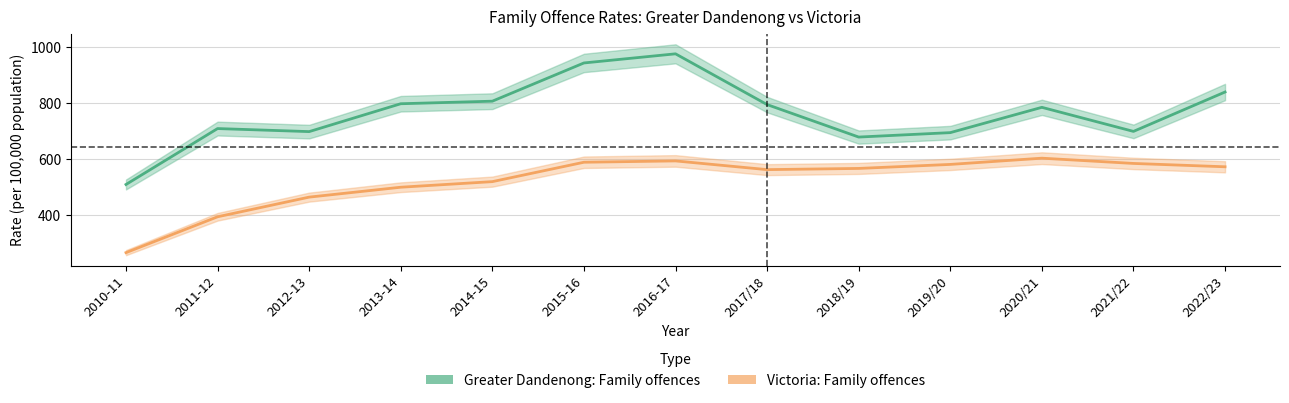

How many interior local peaks does the Greater Dandenong: Family offences series have?

3